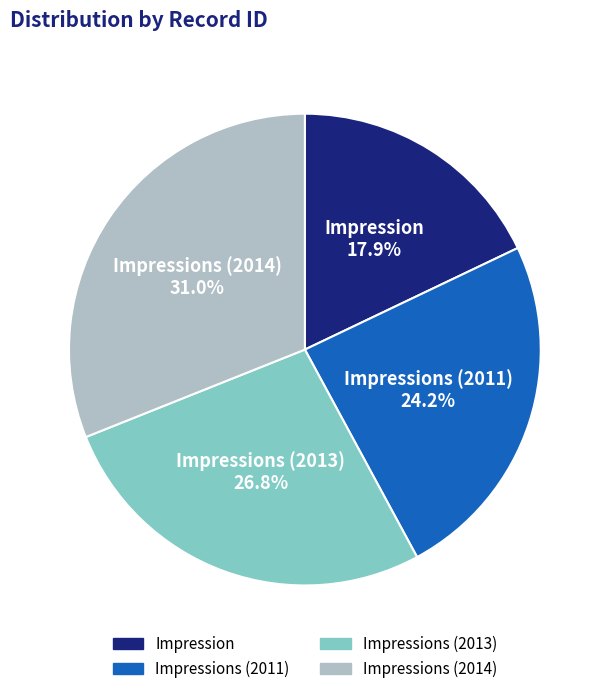

To the nearest percent, what is the difference between the largest and smallest slice percentages?

13%